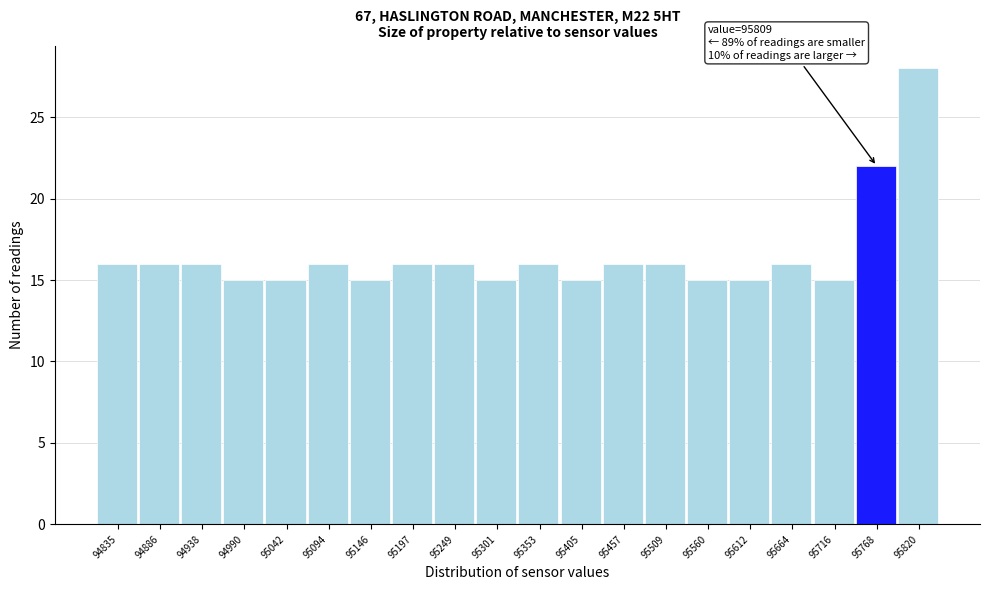

Reading left to right, list all the values displayed in this chart.

16	16	16	15	15	16	15	16	16	15	16	15	16	16	15	15	16	15	22	28